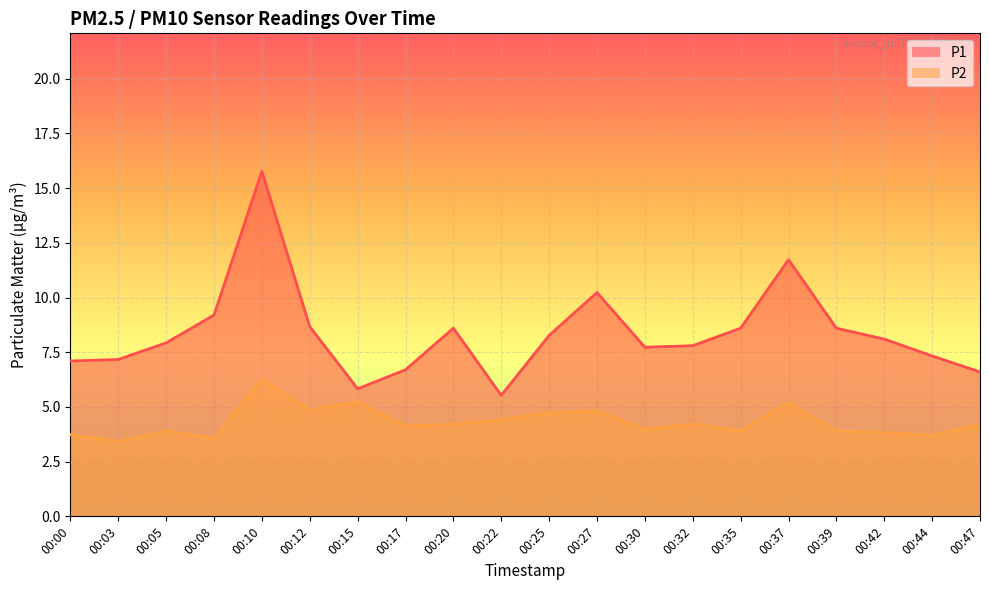

Which series has the largest total across all categories?

P1